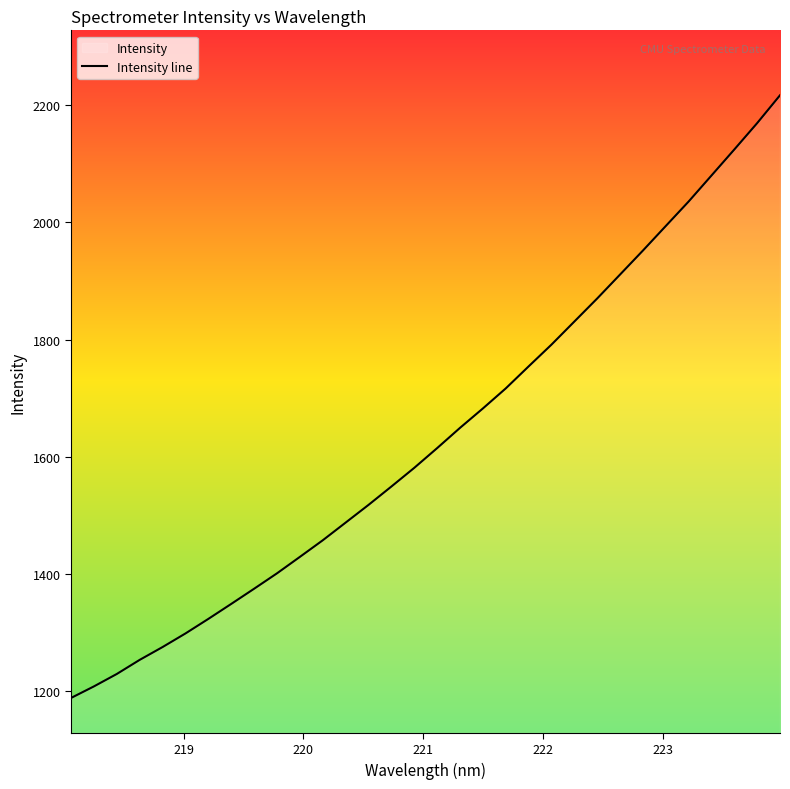

What is the maximum value shown in the chart?

2216.8